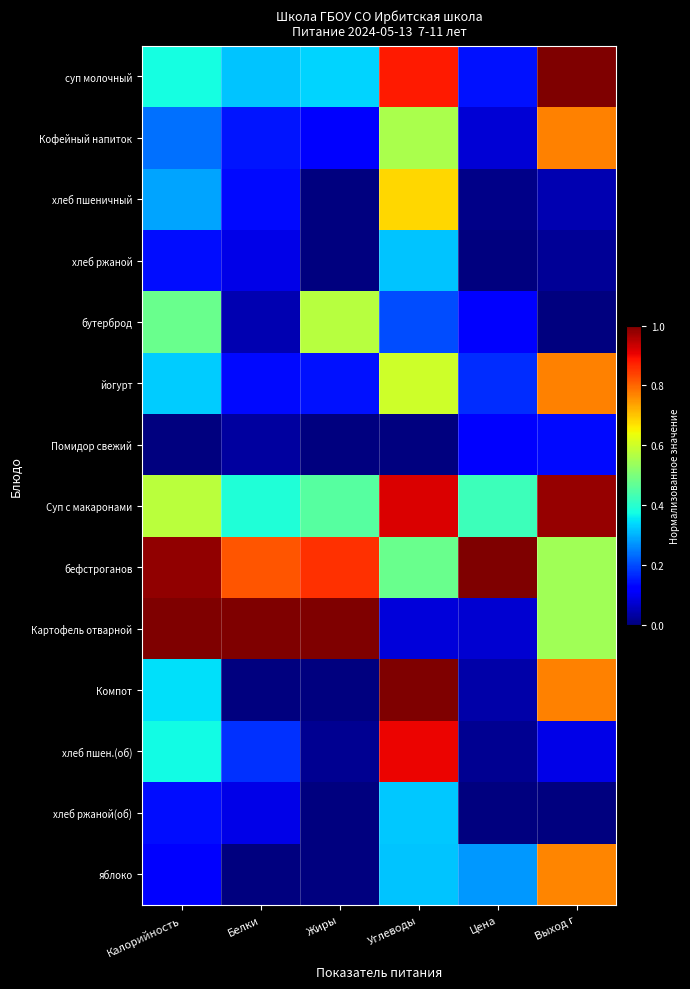

How many distinct data groups are displayed?

14